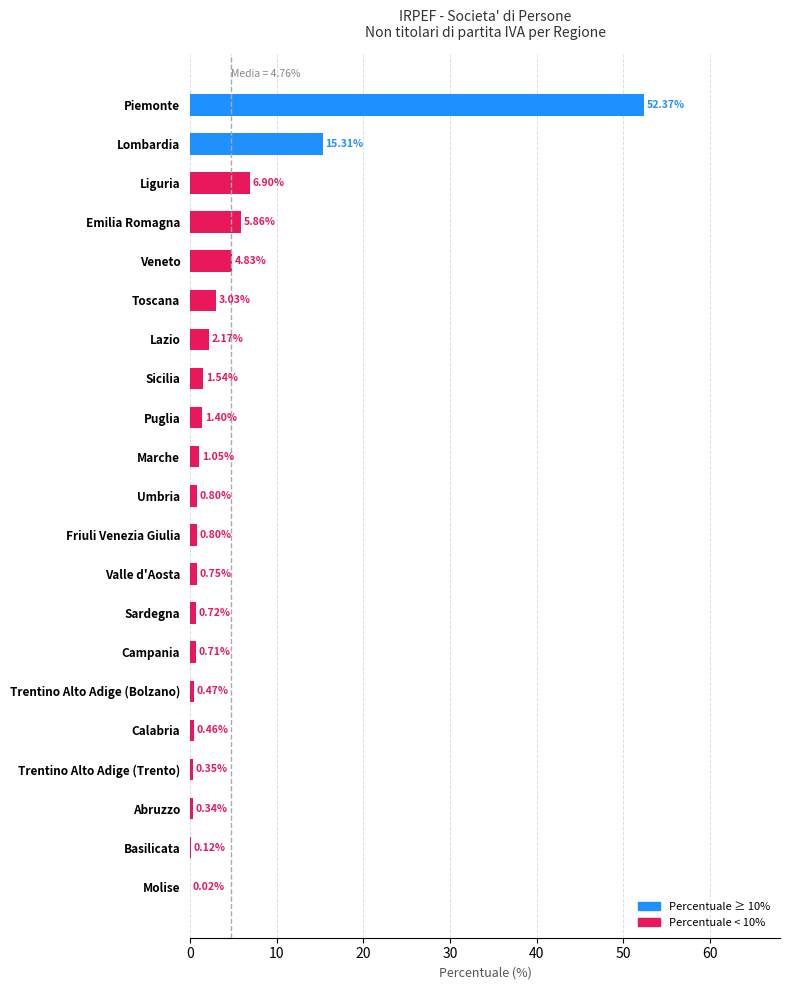

What is the sum of all values?

100.0